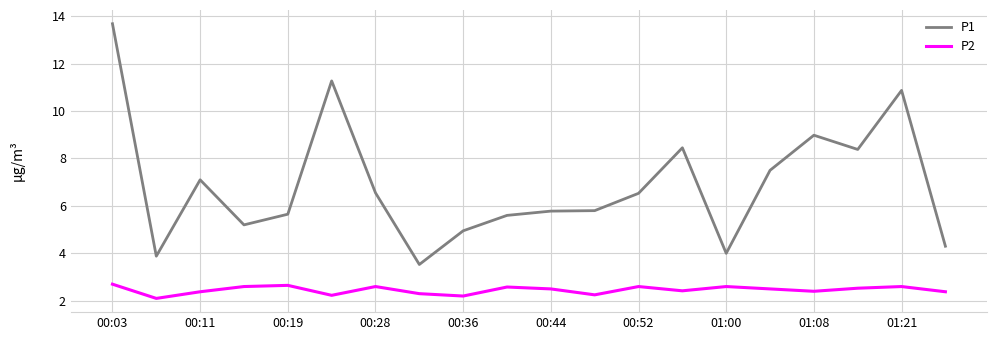

Rank the series by their maximum value, from lowest to highest.

P2, P1